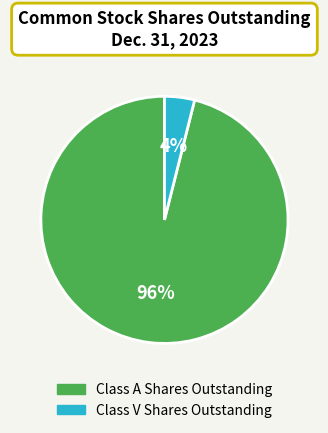

Is the sum of Class A Shares Outstanding and Class V Shares Outstanding greater than half?

Yes